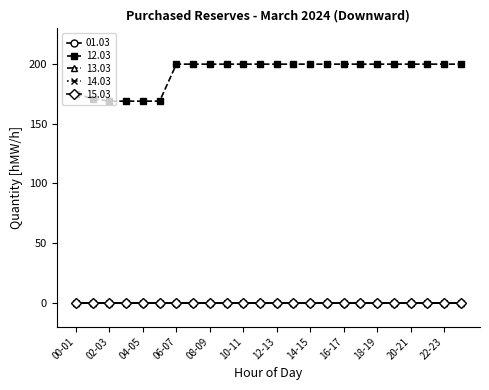

Does the chart have visible grid lines?

No